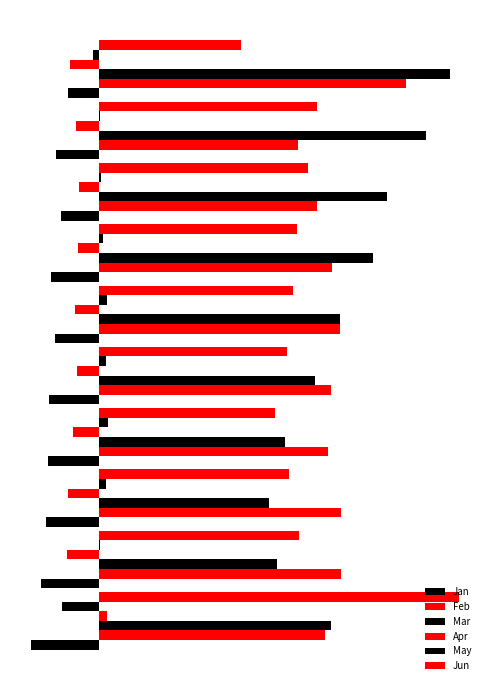

What is the sum of all Jan values?

-1.7